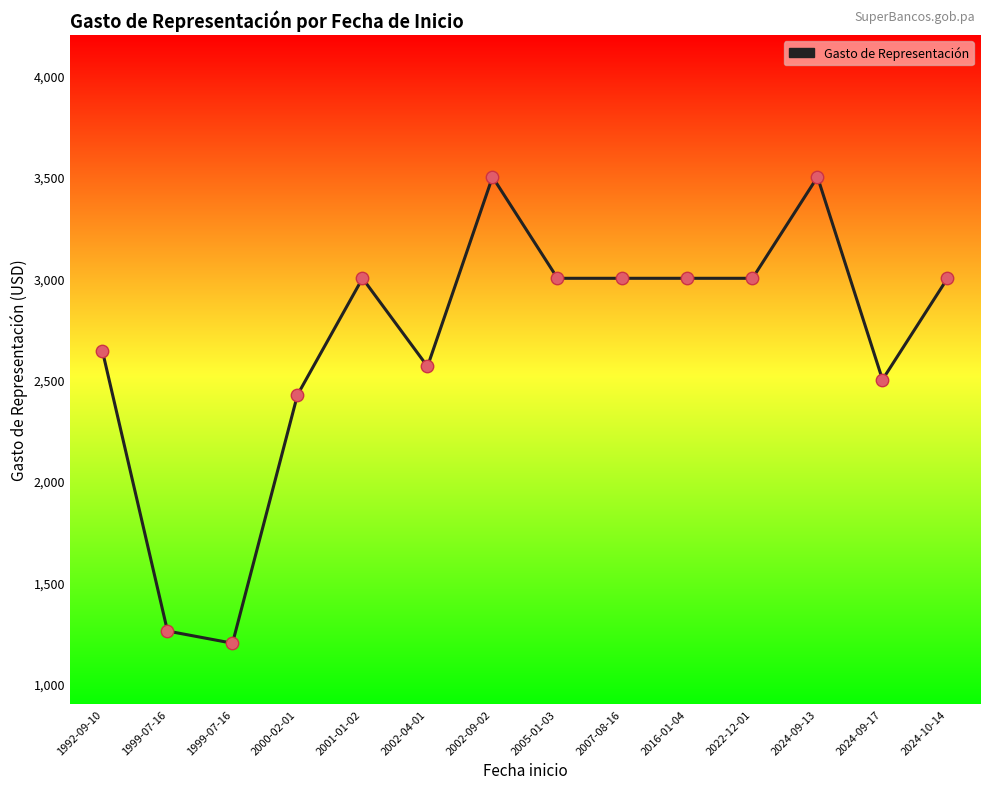

What is the change in value from 2002-04-01 to 2022-12-01?

+435